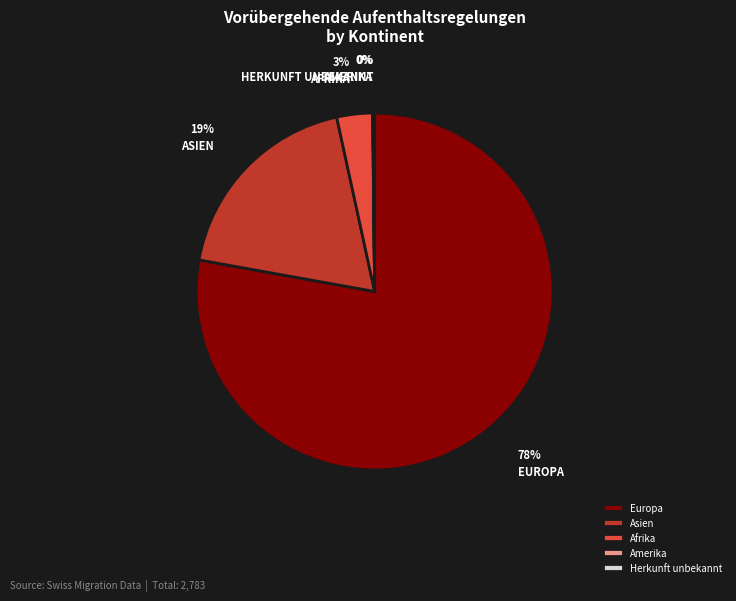

Is it true that Asien is 19% of the pie?

True